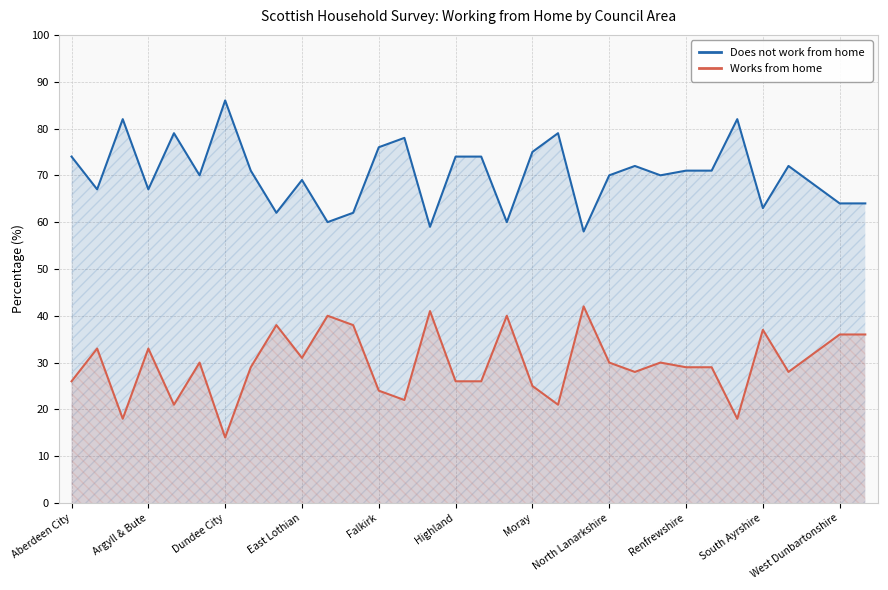

What is the sum of the Works from home values at 13 and 17?

62